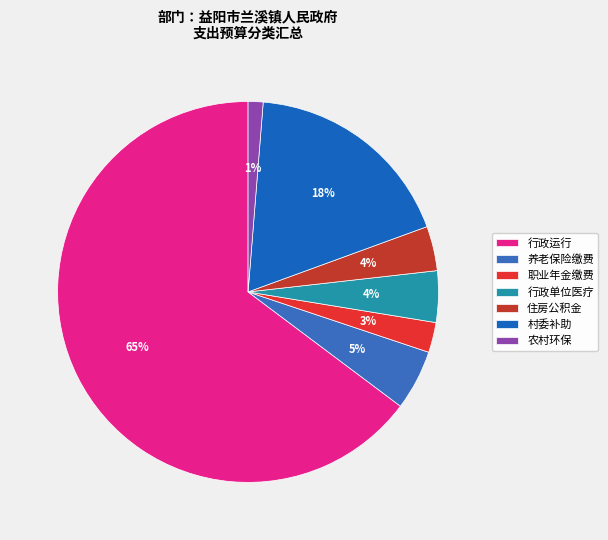

How many segments does this pie chart have?

7